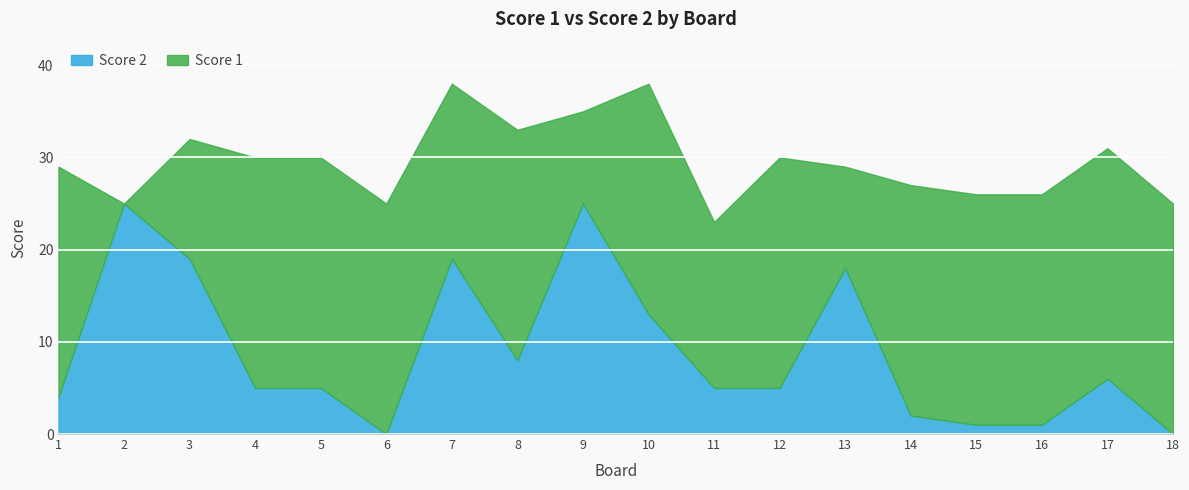

Is it true that Score 2 equals 11 at 6?

False